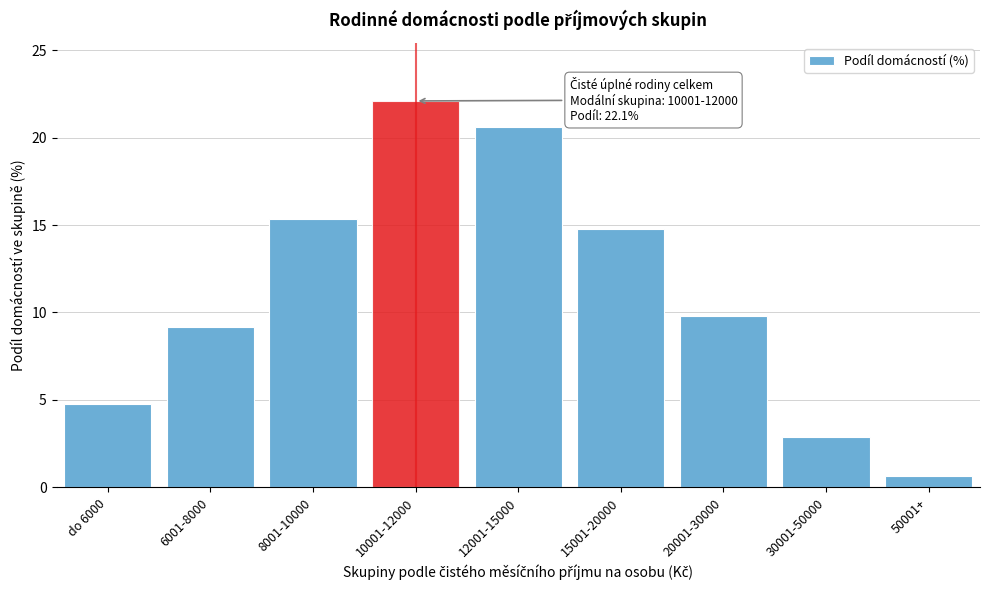

Reading left to right, extract all data points from this chart.

do 6000=4.8	6001-8000=9.2	8001-10000=15.3	10001-12000=22.1	12001-15000=20.6	15001-20000=14.8	20001-30000=9.8	30001-50000=2.9	50001+=0.6